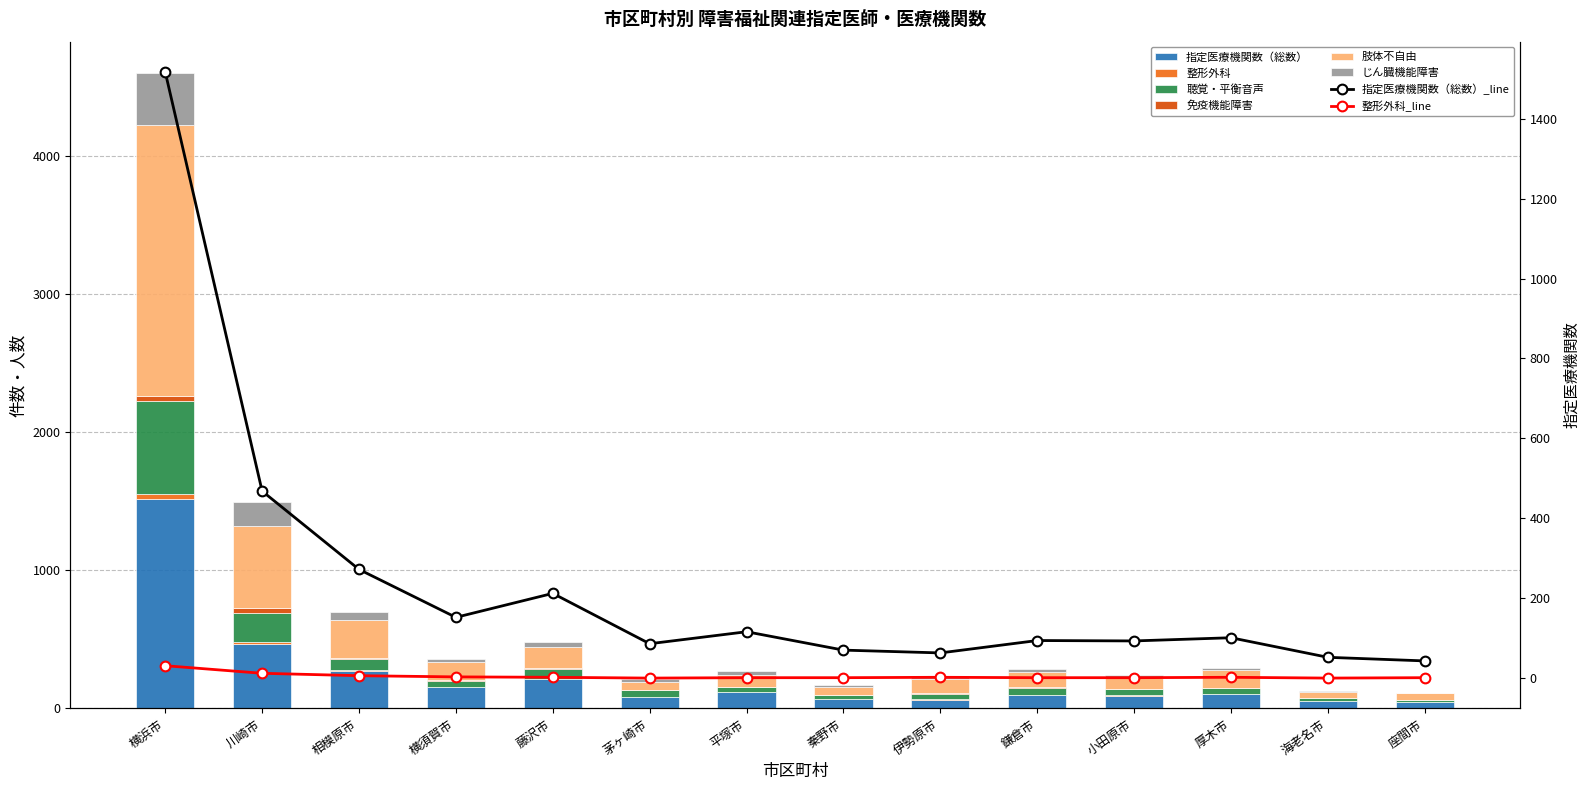

What is the label of the 4th bar from the right?

小田原市